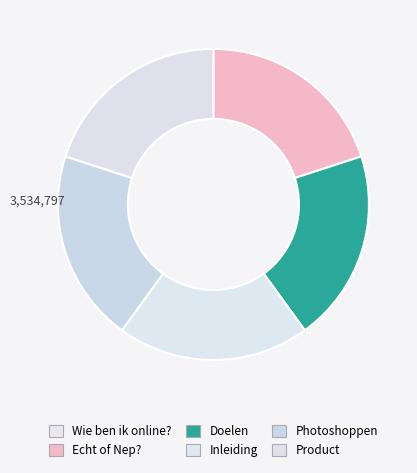

Rank the categories by value from lowest to highest.

Wie ben ik online?, Doelen, Inleiding, Photoshoppen, Product, Echt of Nep?